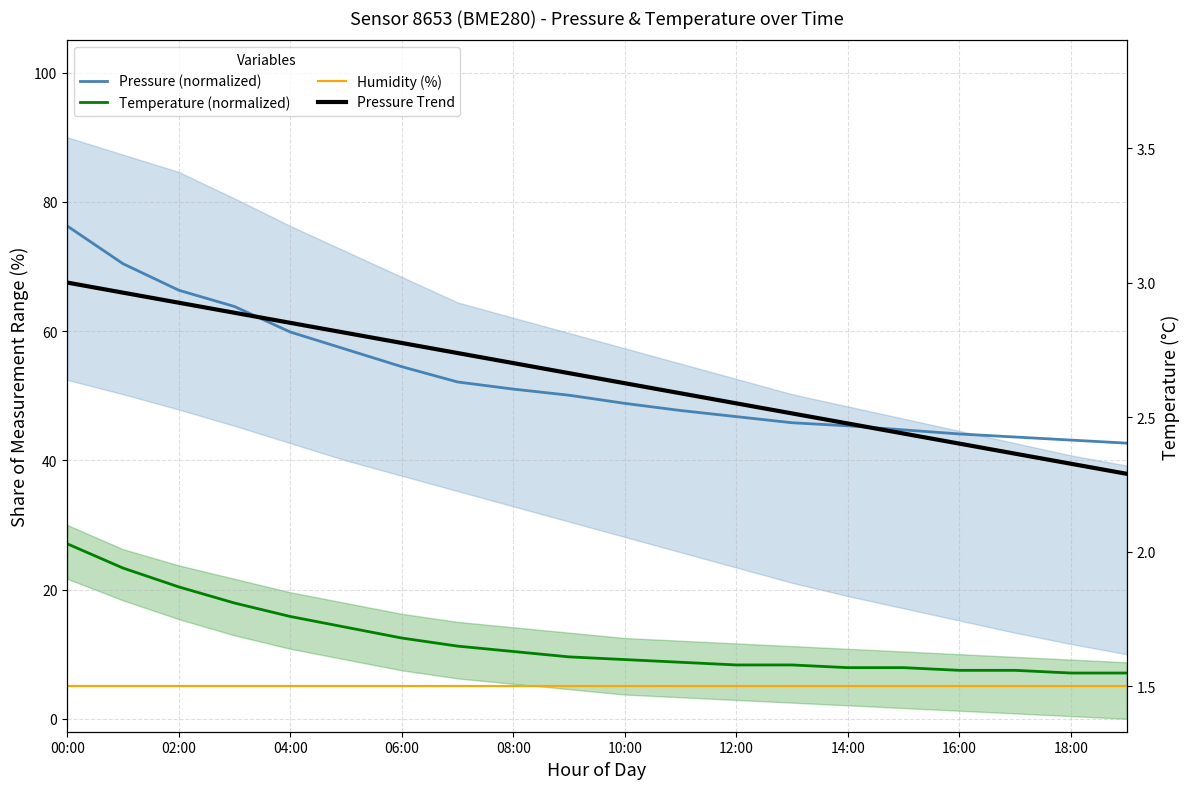

Does the chart have visible grid lines?

Yes